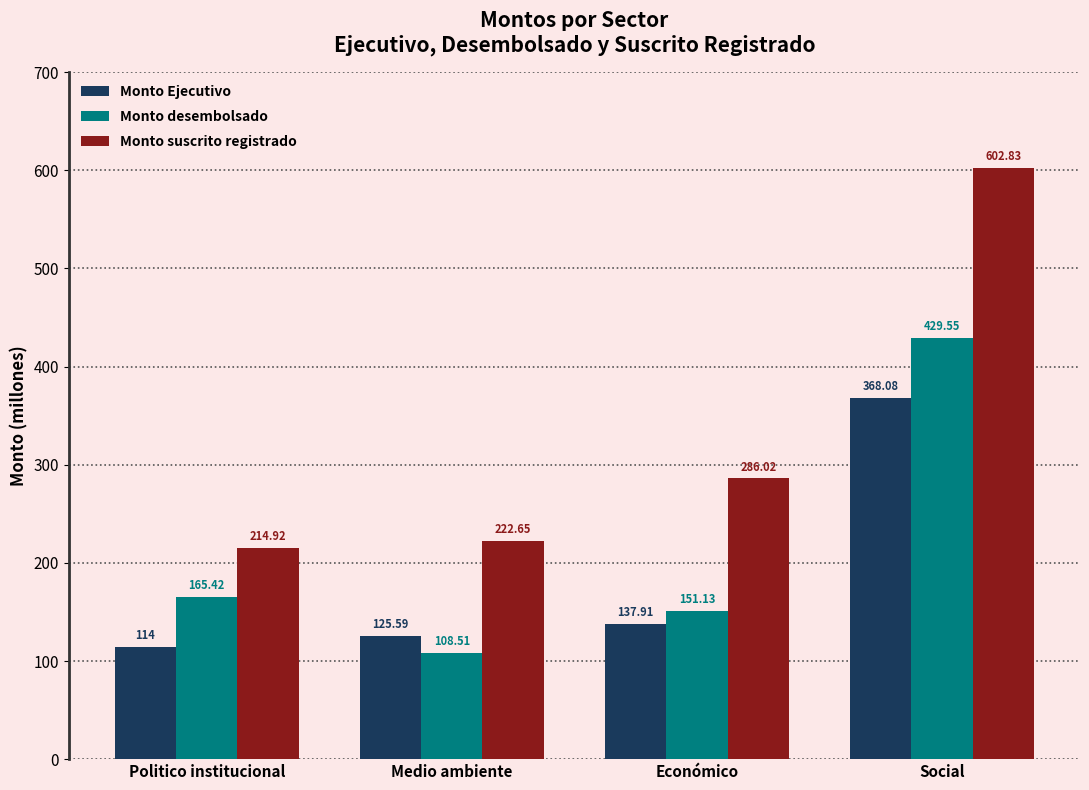

Which category has the lowest value across all series?

Medio ambiente